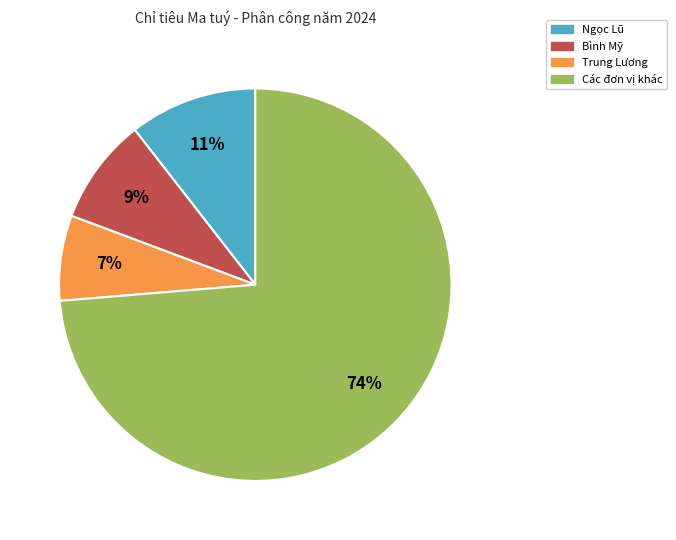

To the nearest percent, what is the average slice percentage?

25%